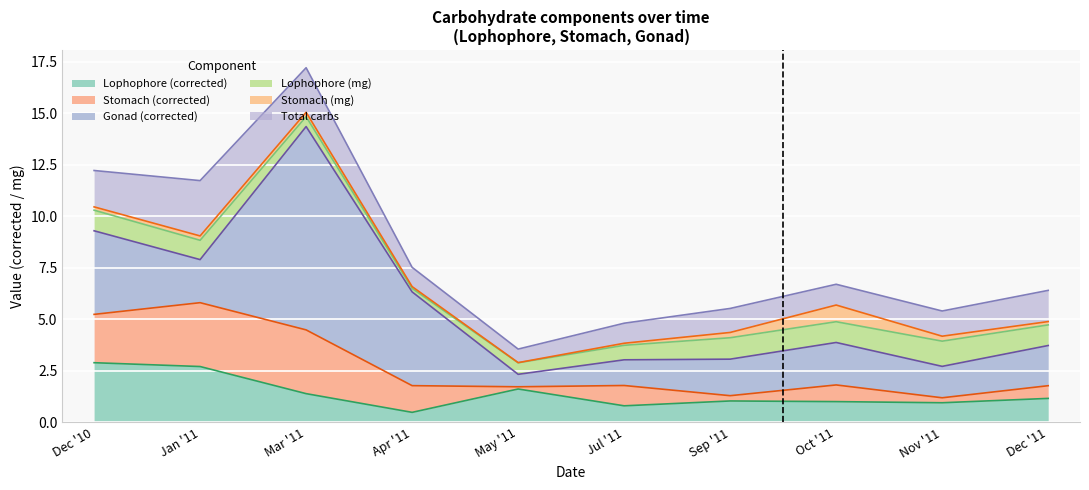

What is the maximum value shown in the chart?

9.9